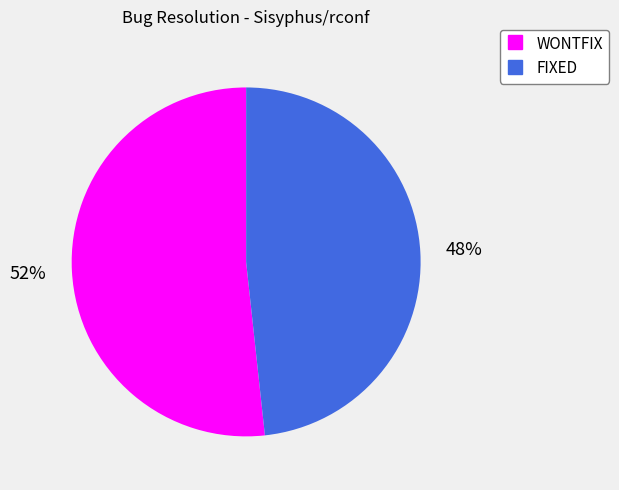

Do FIXED and WONTFIX together represent more than half of the pie?

Yes